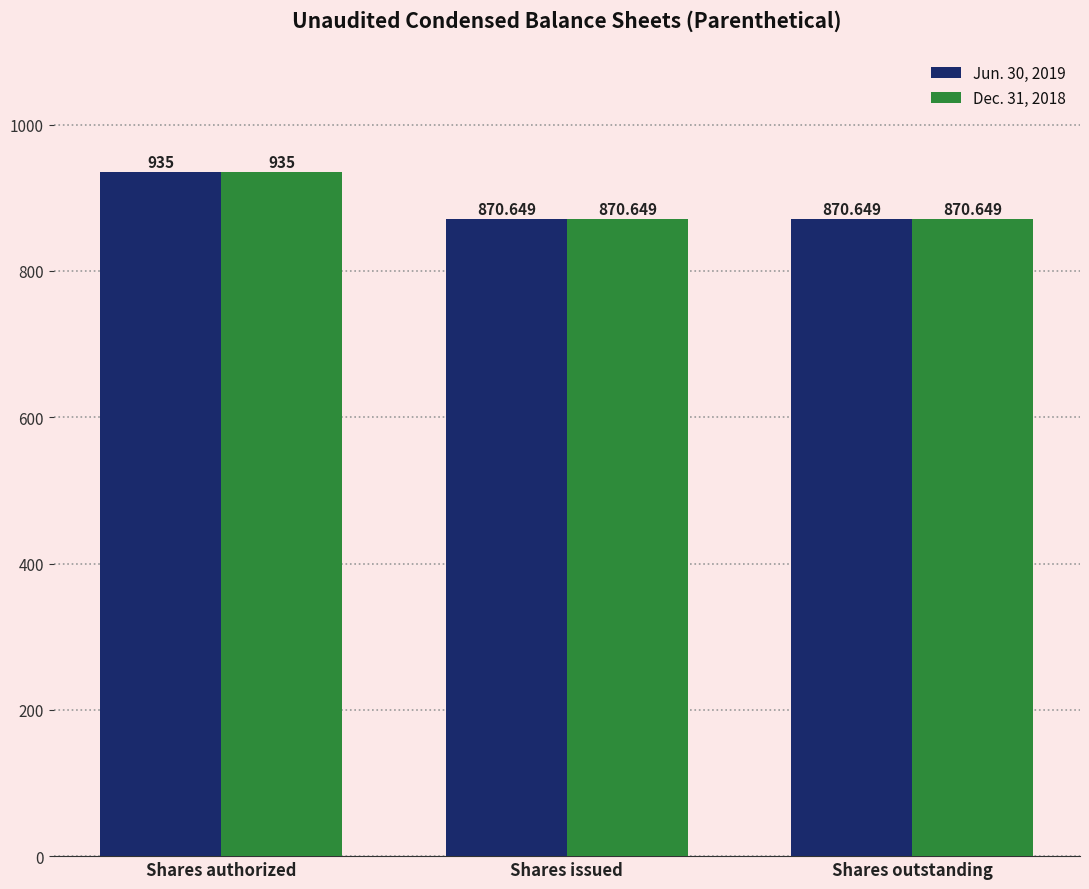

At which category does the chart reach its peak across all series?

Shares authorized